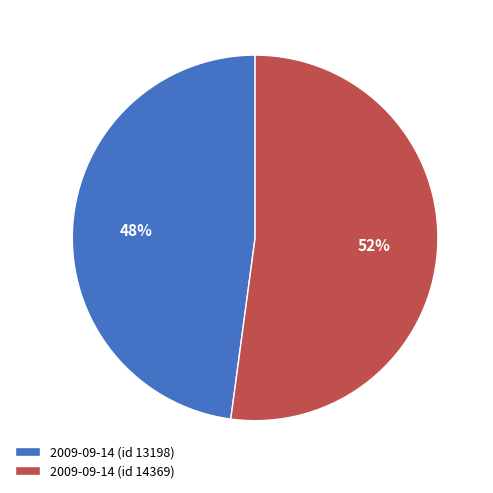

What is the ratio of the value at 2009-09-14 (id 14369) to the value at 2009-09-14 (id 13198)?

1.1